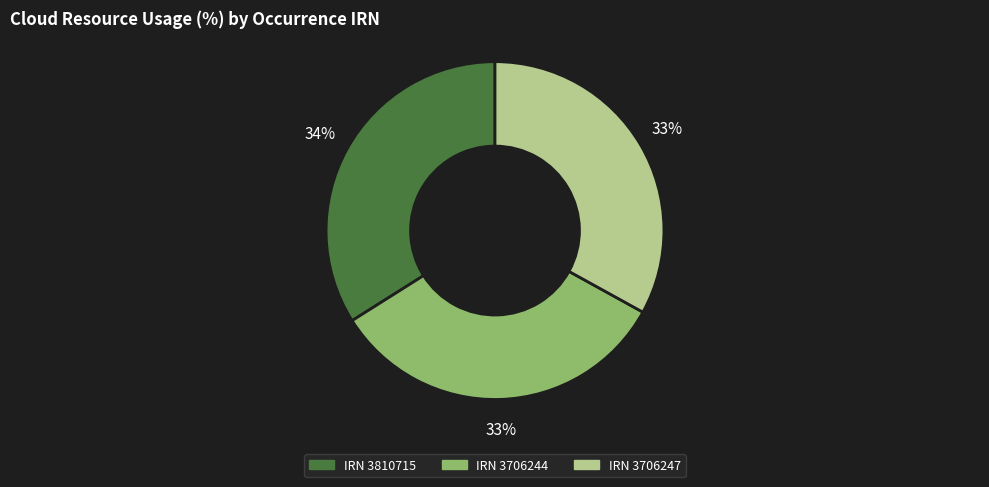

How many slices are in this pie chart?

3